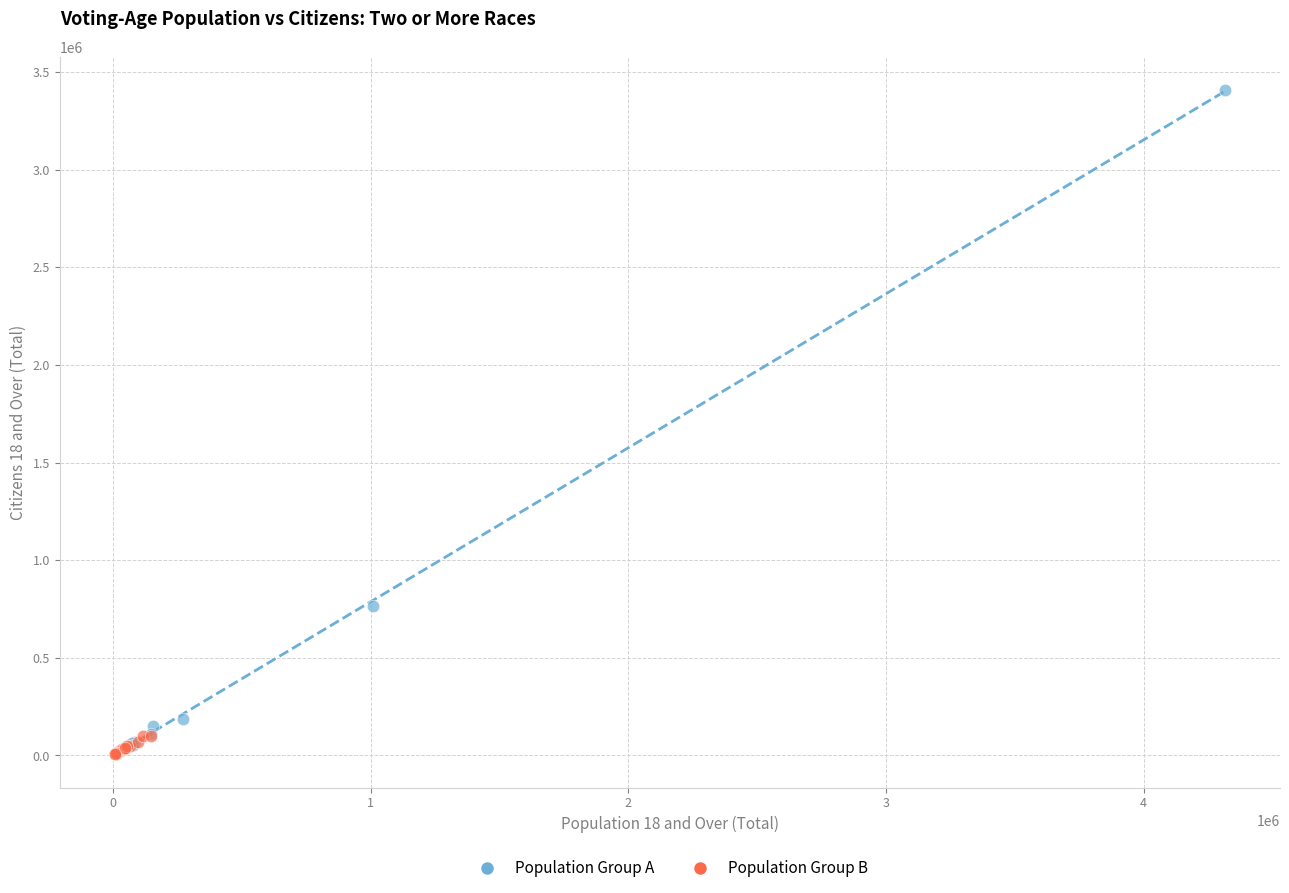

Which series contains the highest Y value?

Population Group A